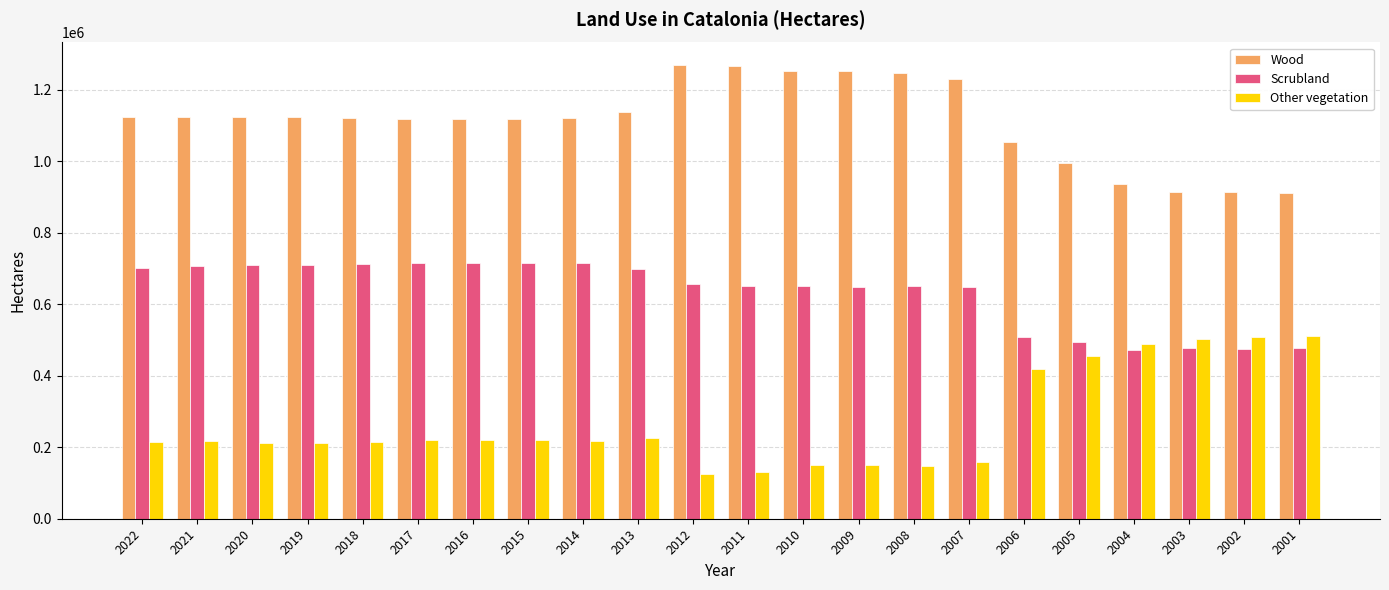

Are the bars horizontal?

No